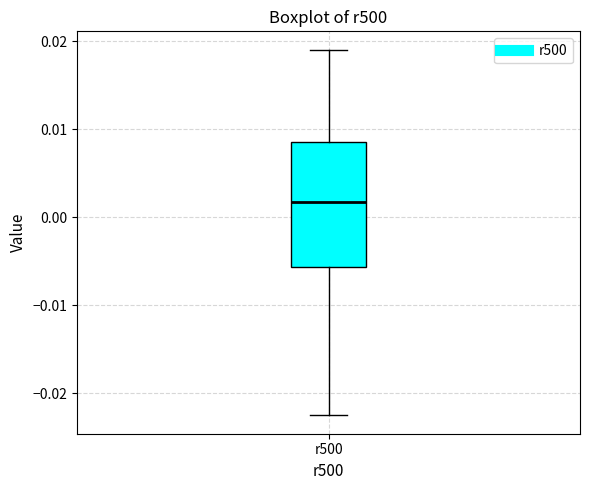

Where is the lower edge of the box for r500 on the y-axis? The values are not printed on the chart, so give them approximately, as read against the axis.

-0.006